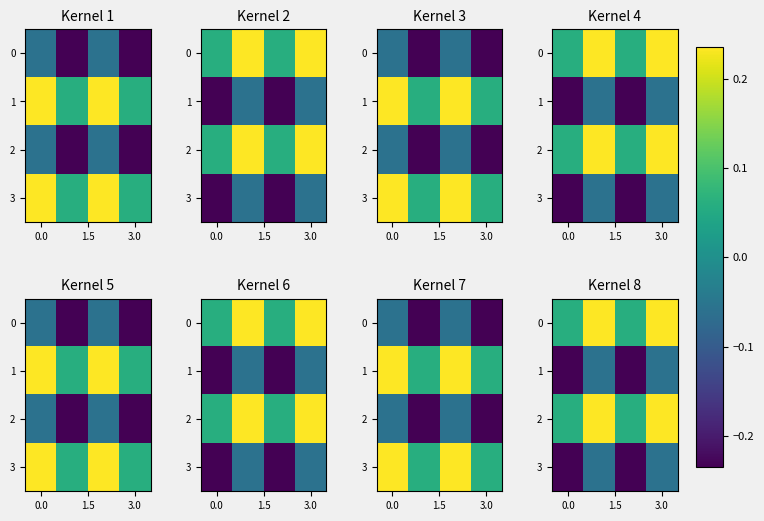

What is the difference between the second highest and minimum values in the 1 series?

0.2